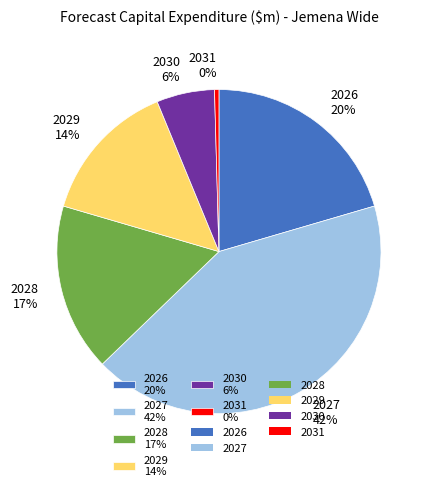

Rank the categories by value from highest to lowest.

2027, 2026, 2028, 2029, 2030, 2031